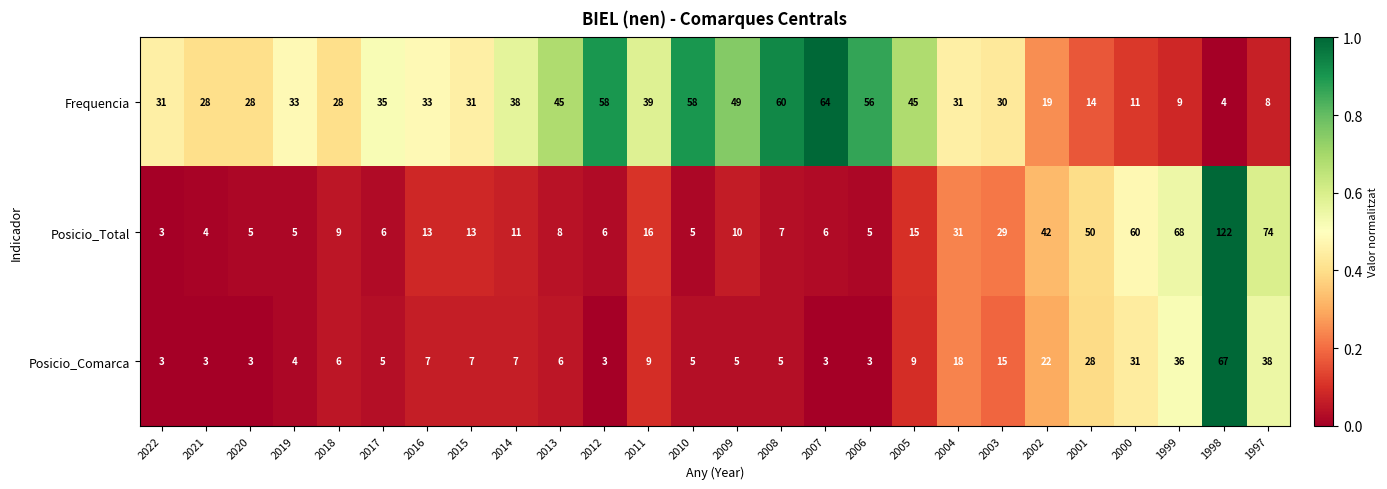

How many data points does each series have?

26